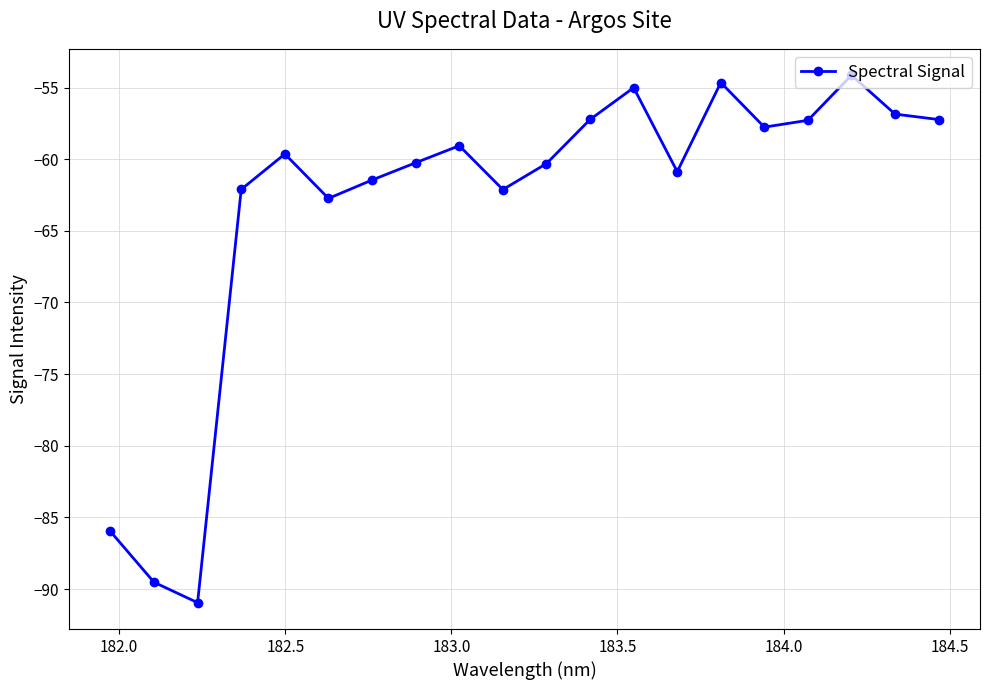

What is the difference between the maximum and second lowest values?

35.4